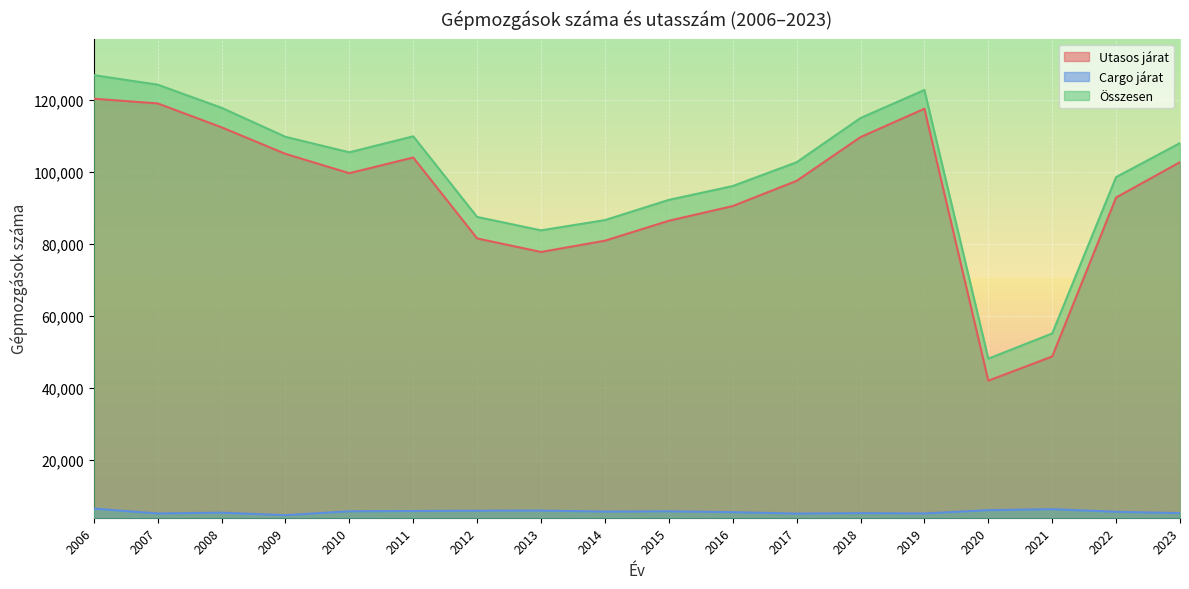

Where is Utasos járat nearest to the value 81235?

2014